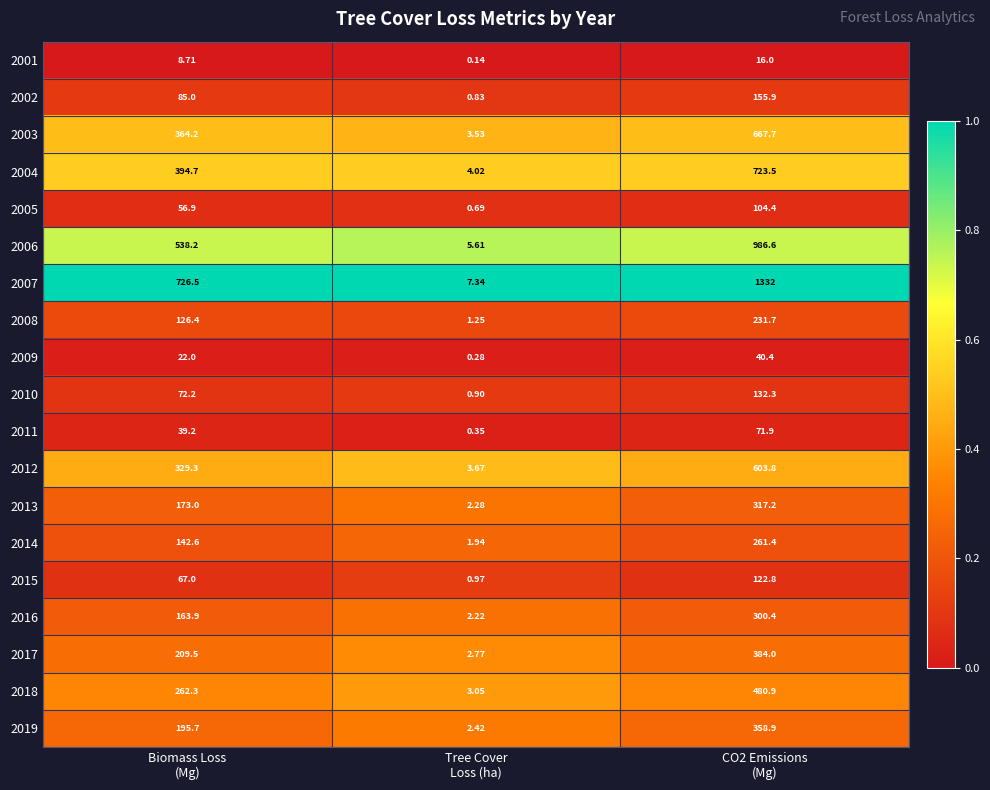

How many categories are shown in the chart?

3